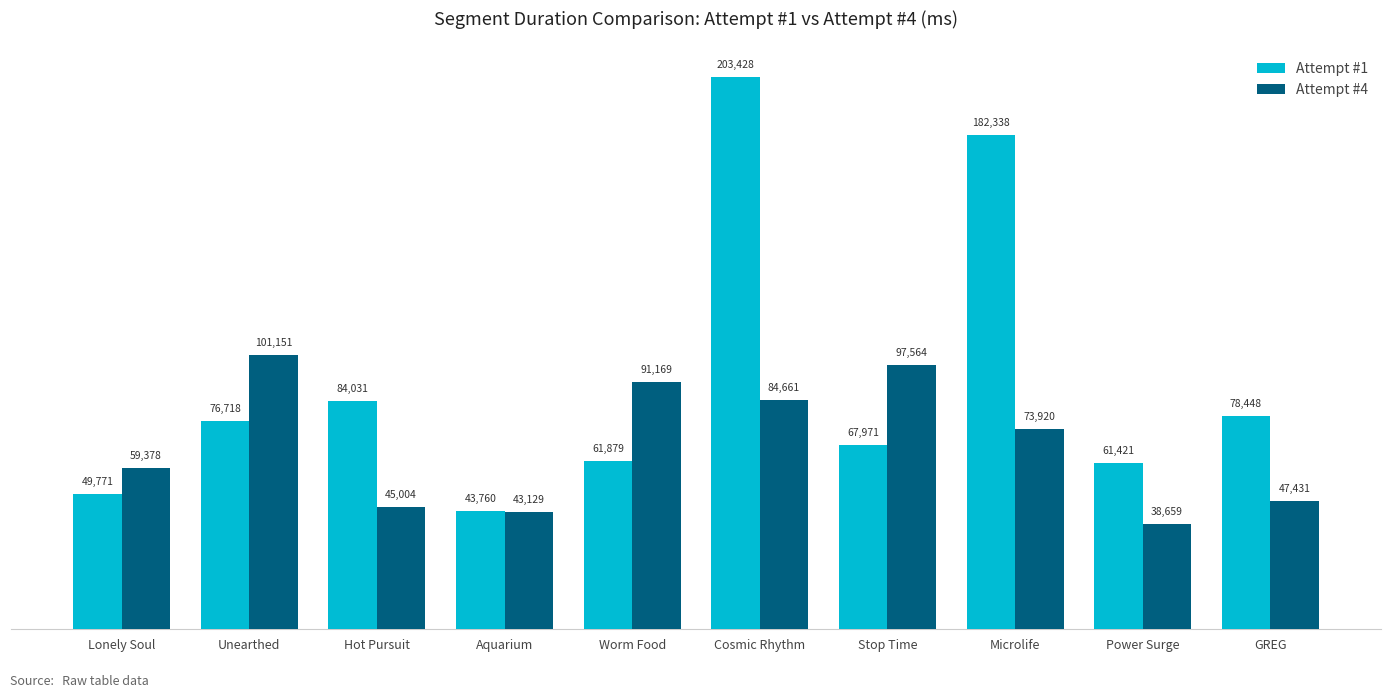

What position from the right is Power Surge?

2